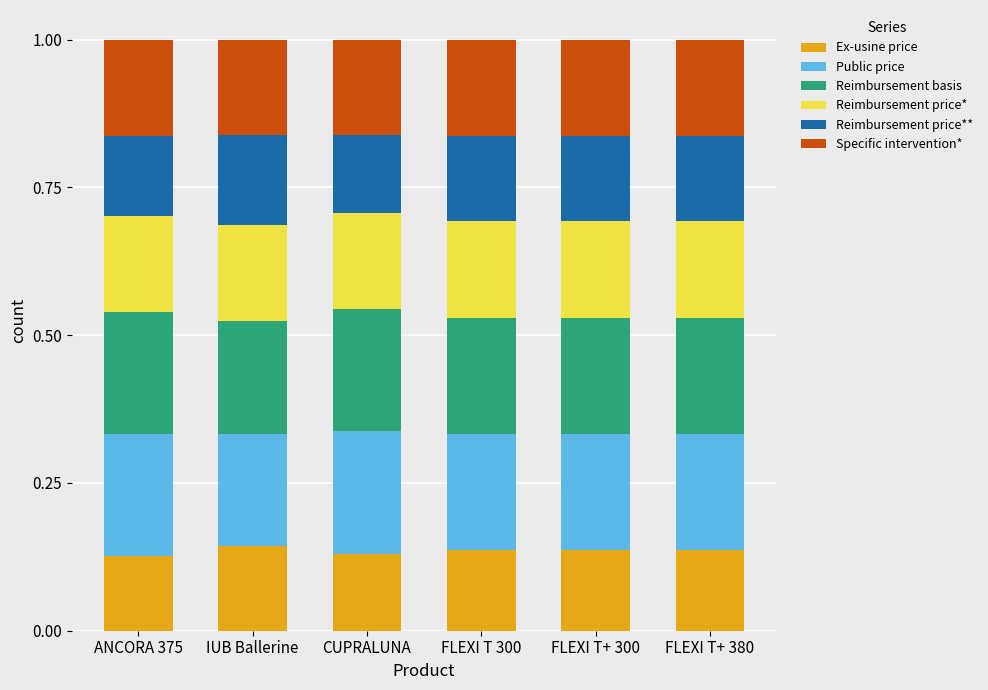

Does the chart contain any negative values?

No